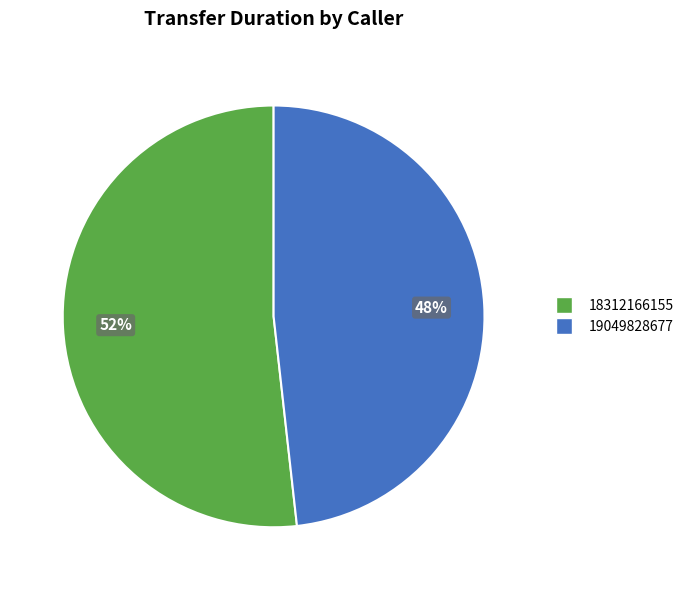

Approximately how many times larger is the value at 18312166155 compared to 19049828677?

1.1